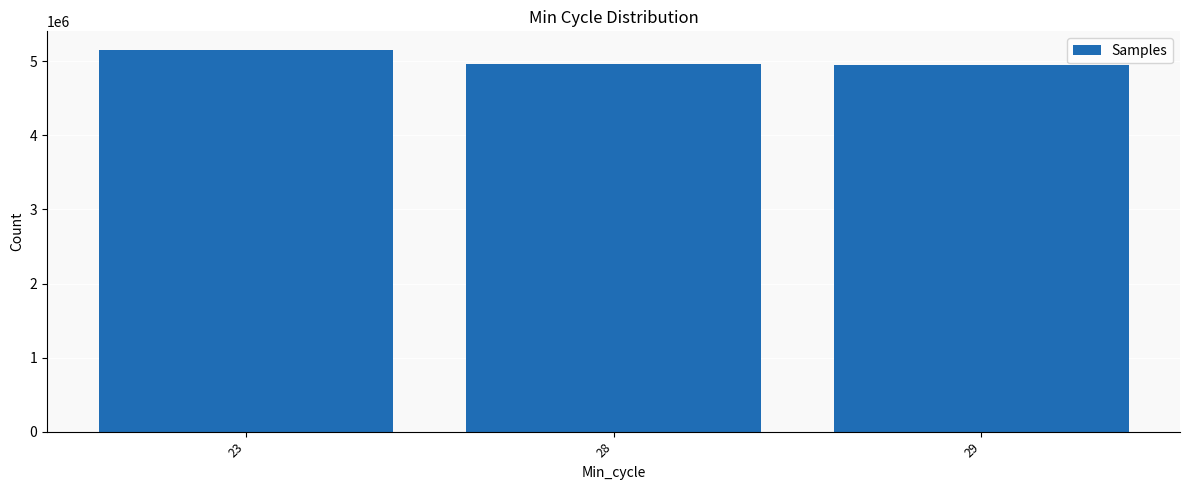

What is the maximum value shown in the chart?

5147875